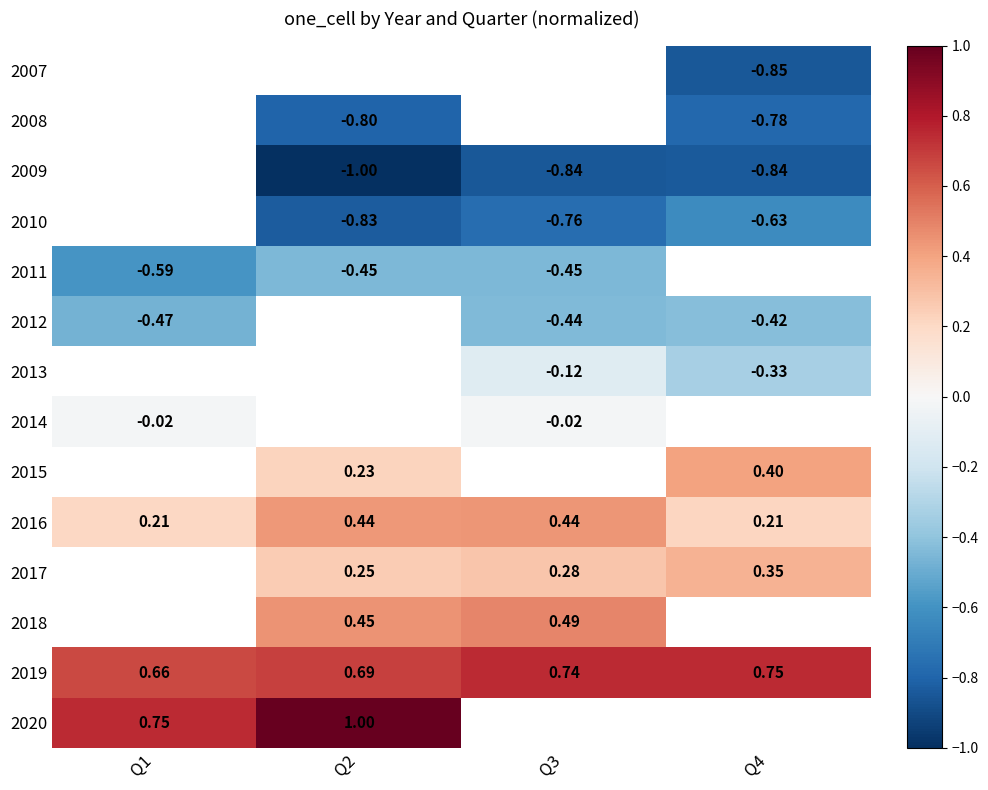

Which series has the largest total across all categories?

2019